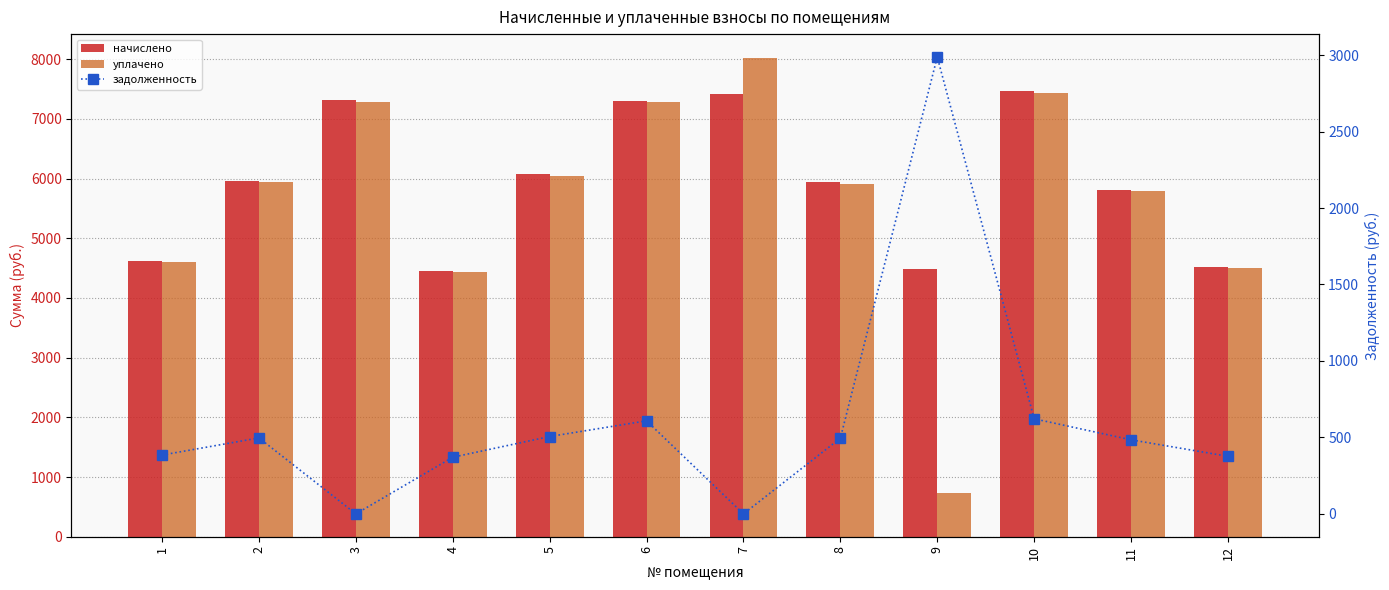

How many data points in уплачено are less than 5940?

6